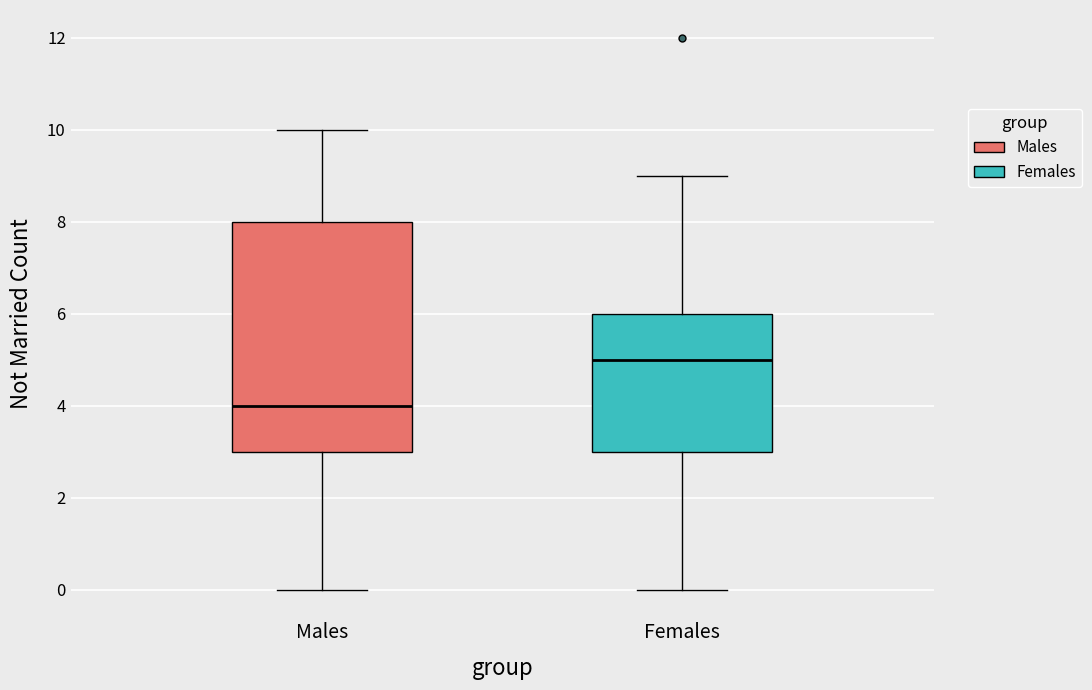

Reading left to right, transcribe this box plot: for each box, give where its median line is, the range the box spans, and where its two whiskers end, as read against the y-axis. The values are not printed on the chart, so give them approximately, as read against the axis.

Males: median 4, box 3 to 8, whiskers 0 to 10
Females: median 5, box 3 to 6, whiskers 0 to 9